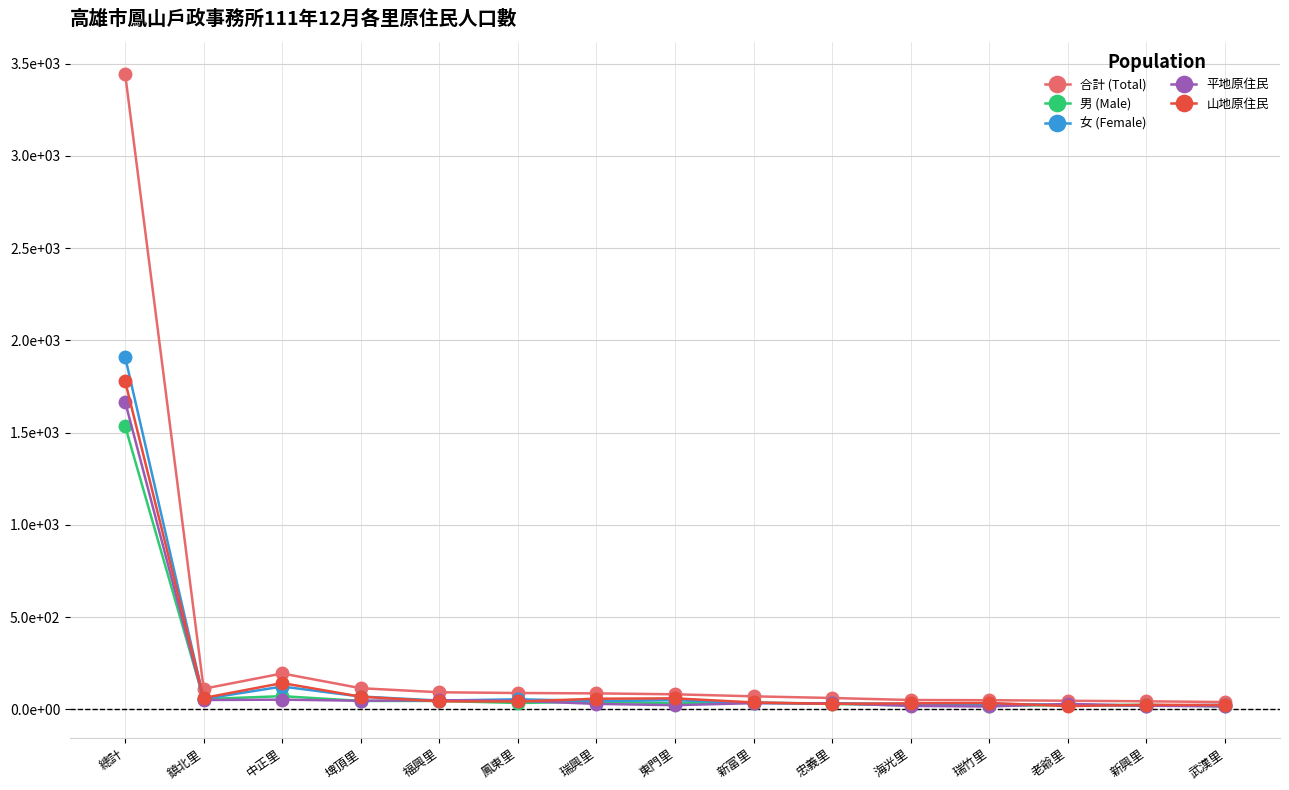

Between 鎮北里 and 忠義里, which series saw the biggest shift?

合計 (Total)